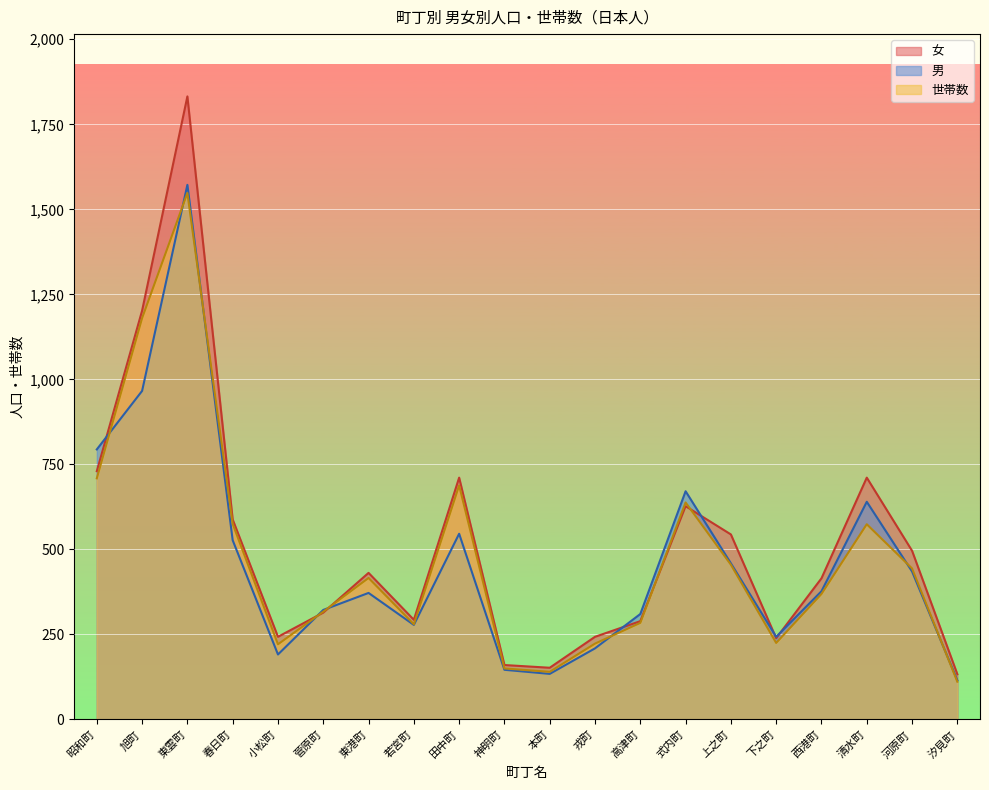

The value of 女 at 高津町 is 182. True or false?

False